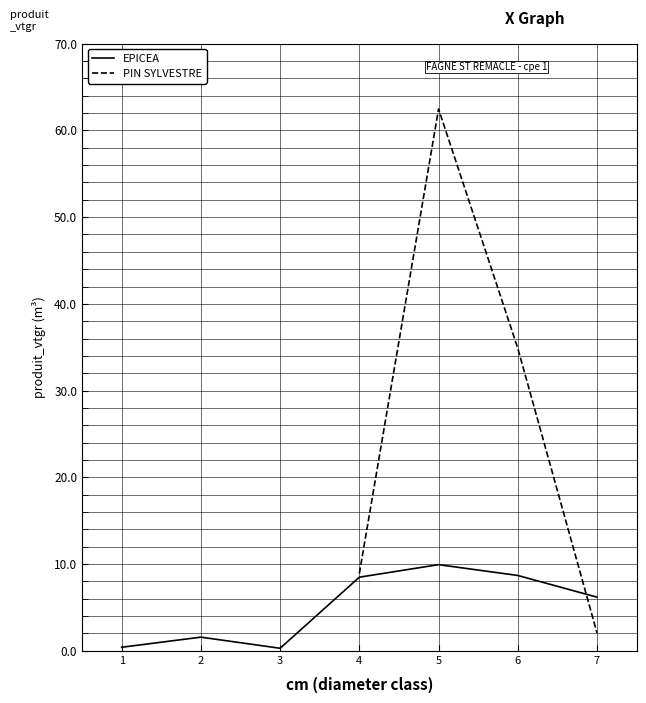

How many values exceed 6?

4